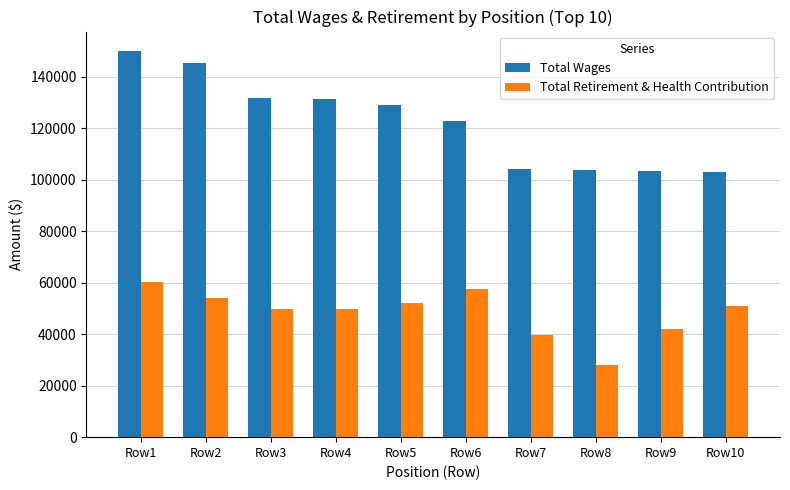

What are all the series names shown in the legend?

Total Wages, Total Retirement & Health Contribution